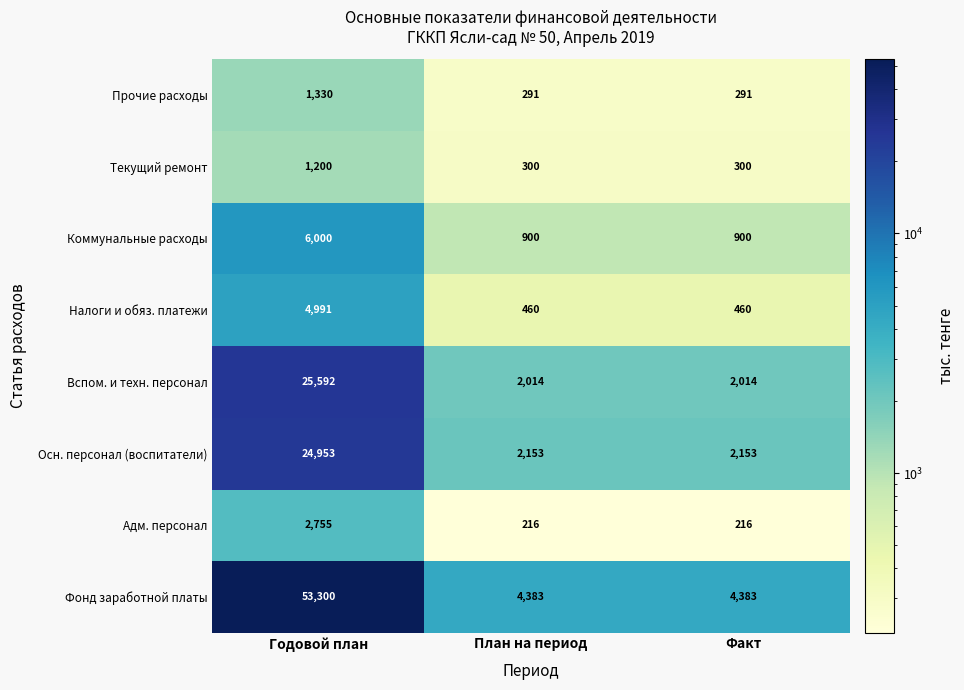

What is the difference between the maximum and second lowest values in the Фонд заработной платы series?

48917